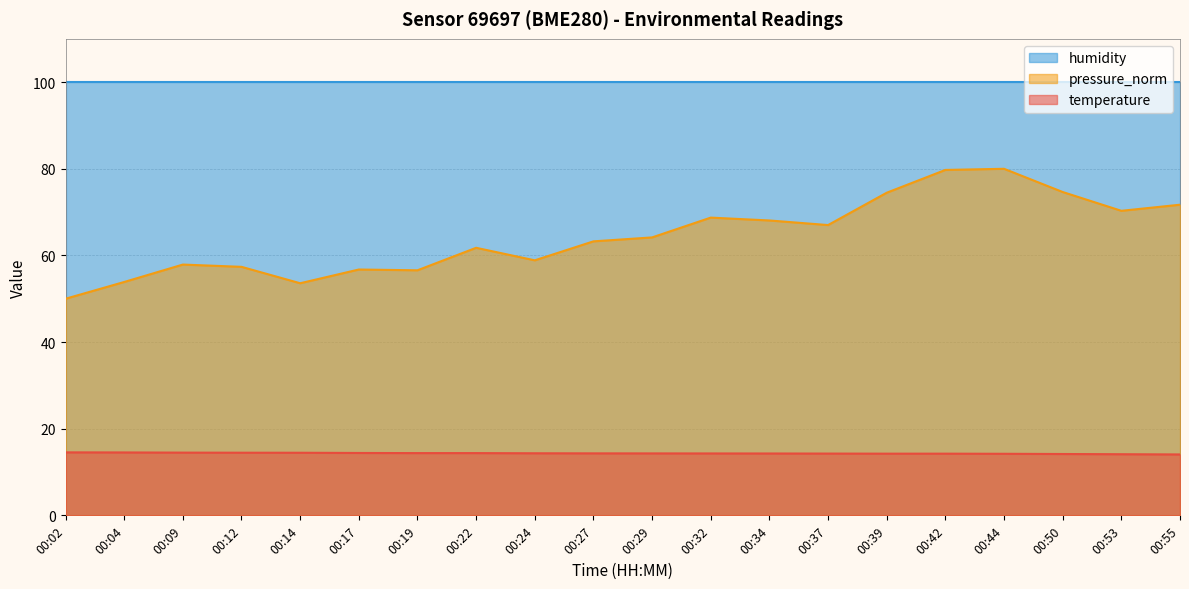

How many data points does each series have?

20